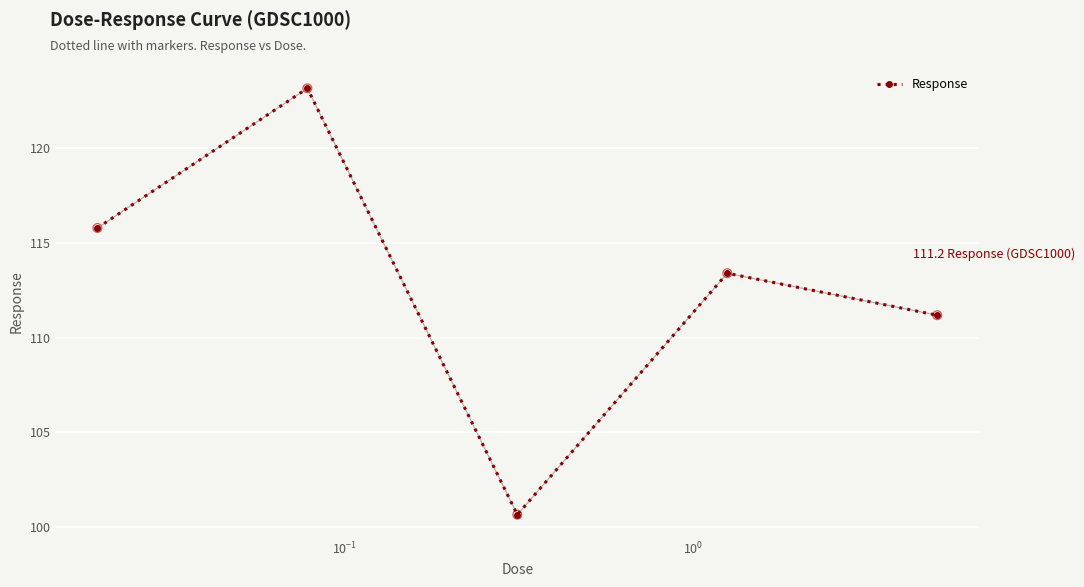

How many points are higher than both their immediate neighbors (excluding endpoints)?

2